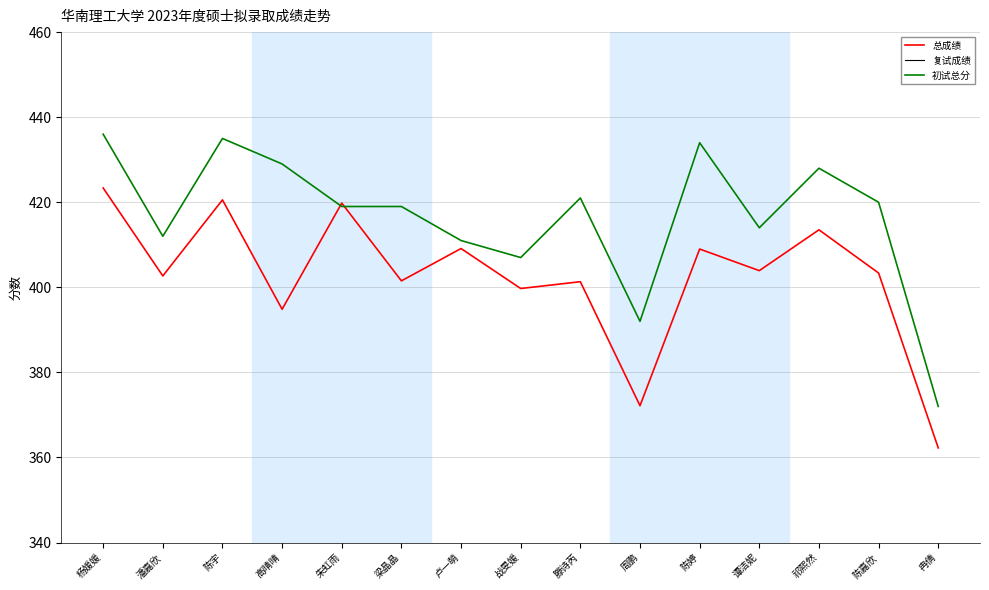

What is the difference between the maximum and minimum values in the 复试成绩 series?

15.7